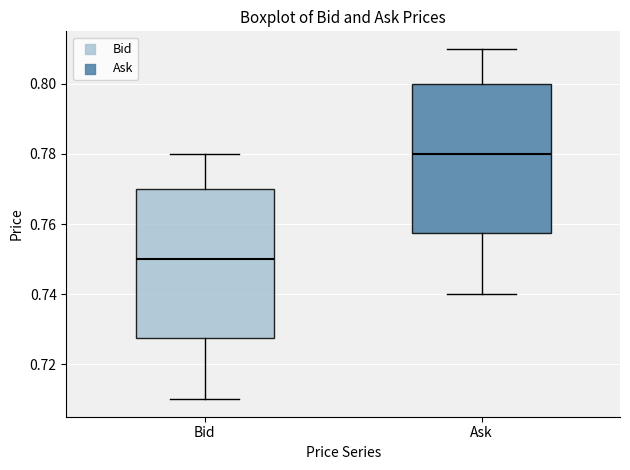

Where is the lower edge of the box for Bid on the y-axis? The values are not printed on the chart, so give them approximately, as read against the axis.

0.728